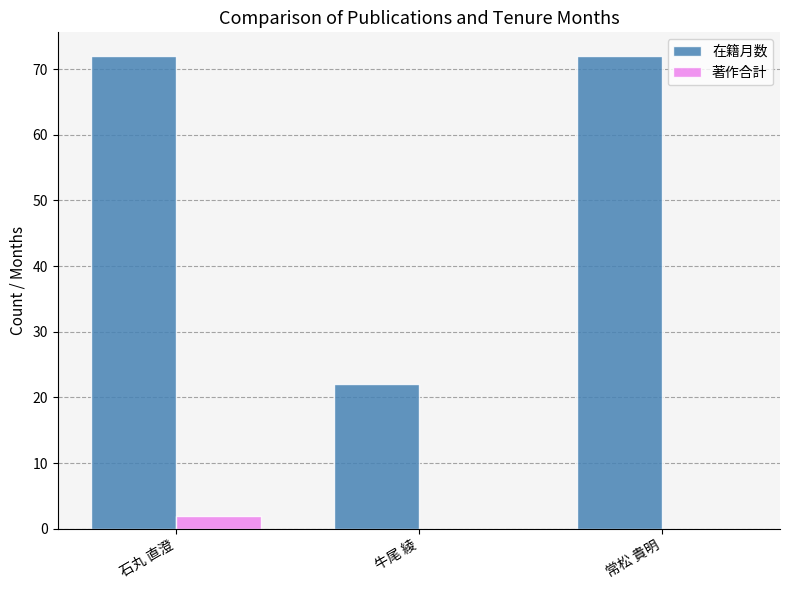

How many distinct data groups are displayed?

2